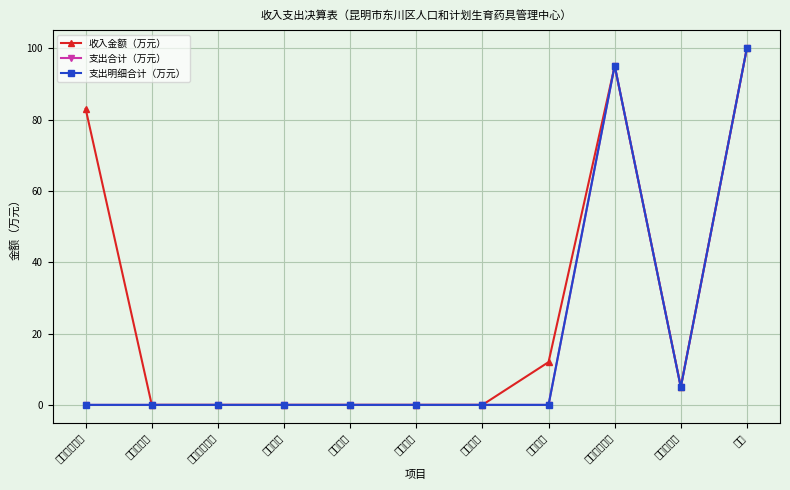

At which category does 收入金额（万元） reach its first local valley?

年初结转余